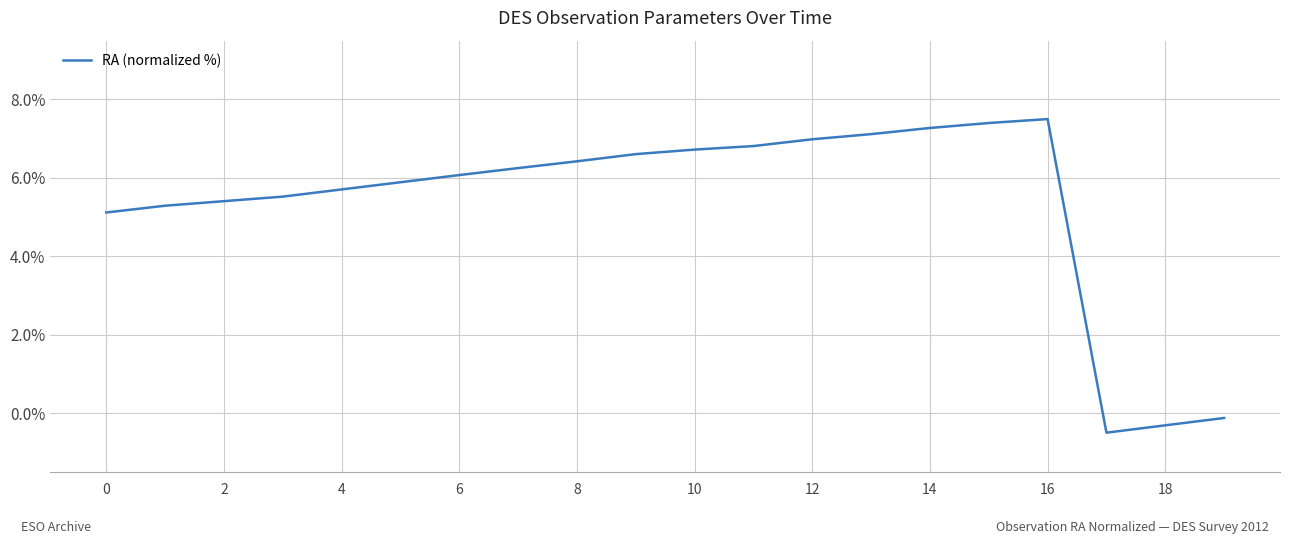

What is the difference between the maximum and minimum values?

8.0